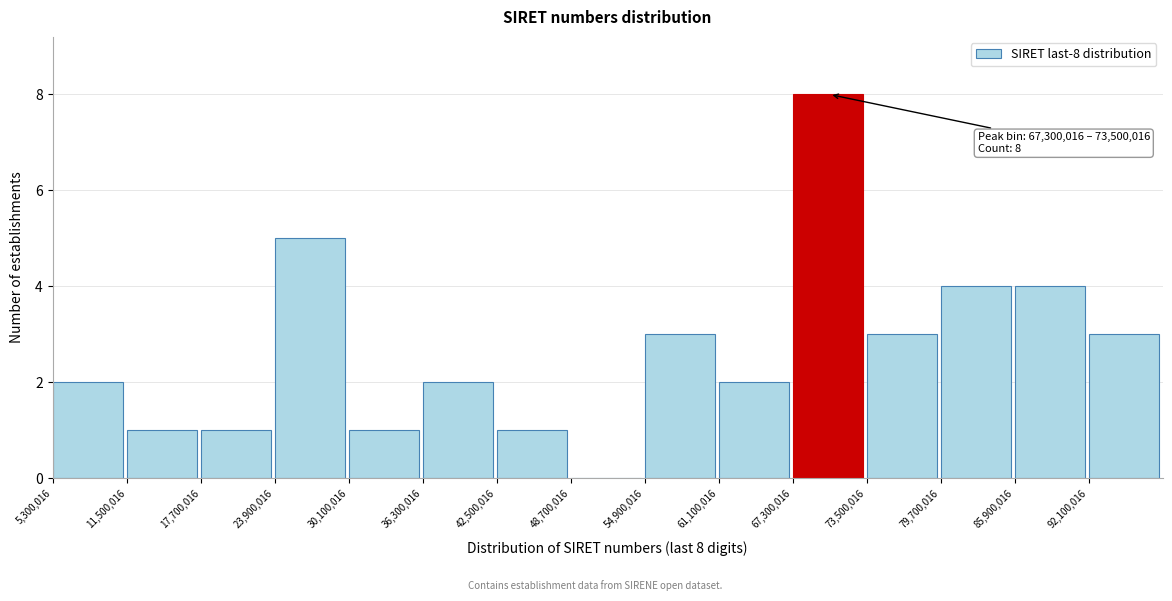

Over which range of the x-axis is the bar tallest?

67000000 to 74000000